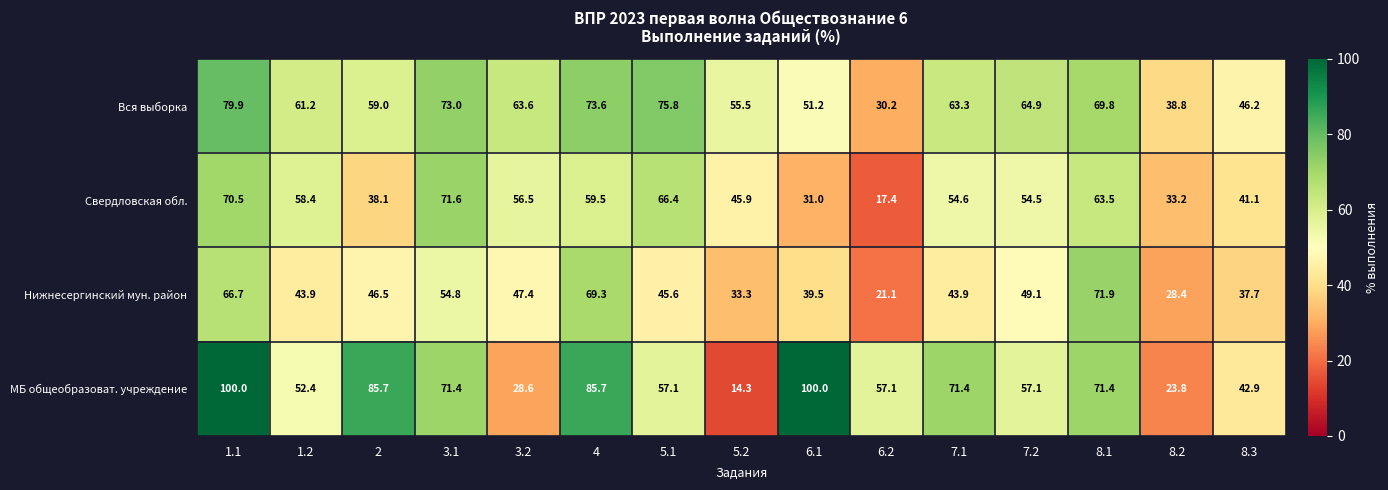

Where does the Вся выборка series first go above 63?

1.1